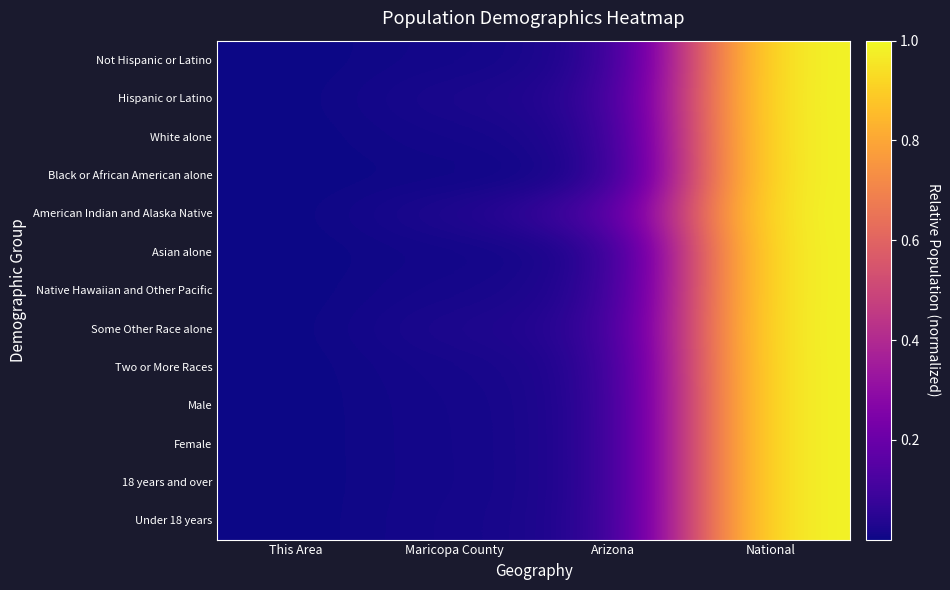

Rank the series at Arizona from lowest to highest value.

Black or African American alone, Asian alone, Not Hispanic or Latino, 18 years and over, Female, White alone, Male, Under 18 years, Native Hawaiian and Other Pacific, Two or More Races, Hispanic or Latino, Some Other Race alone, American Indian and Alaska Native